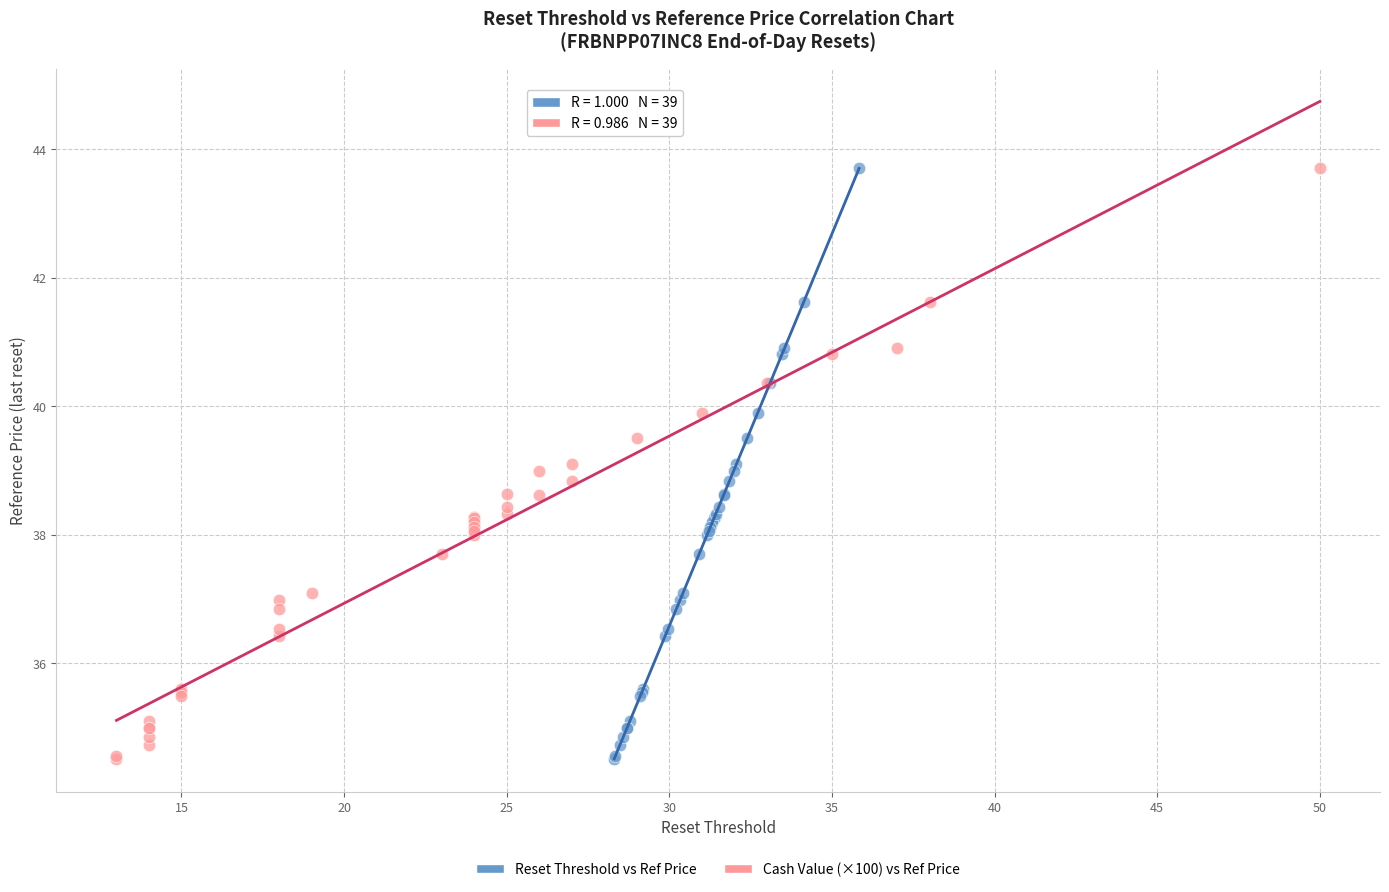

What are all the series names shown in the legend?

Reset Threshold vs Ref Price, Cash Value (×100) vs Ref Price